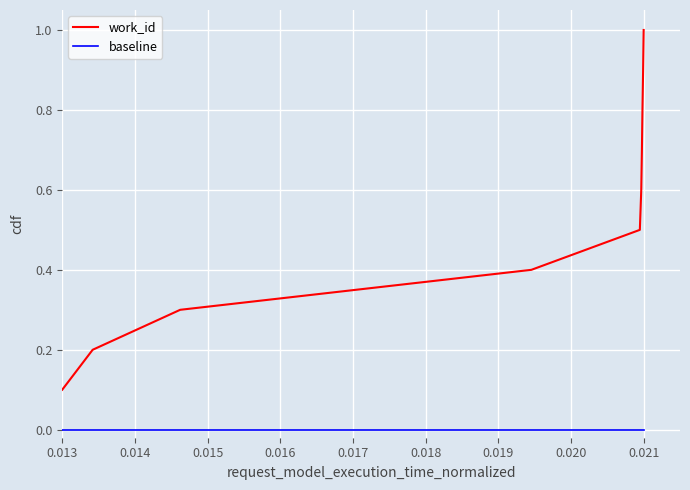

Does the chart display data point markers on the line(s)?

No